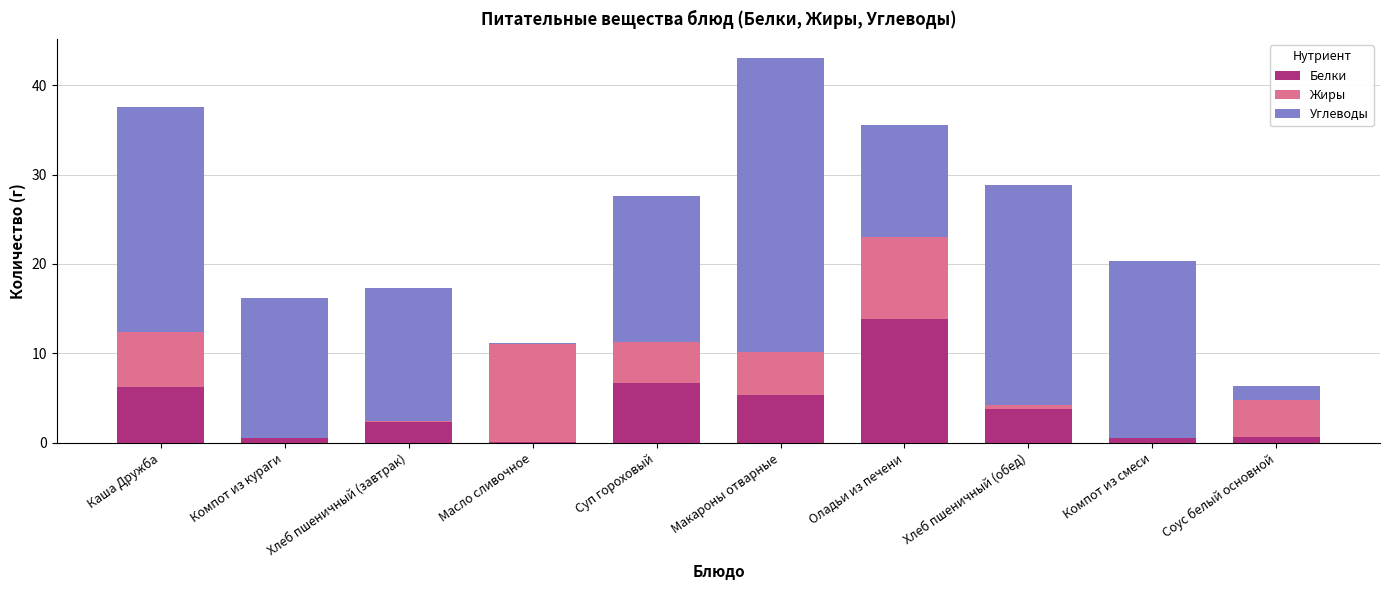

What is the total value across all series at Суп гороховый?

27.6